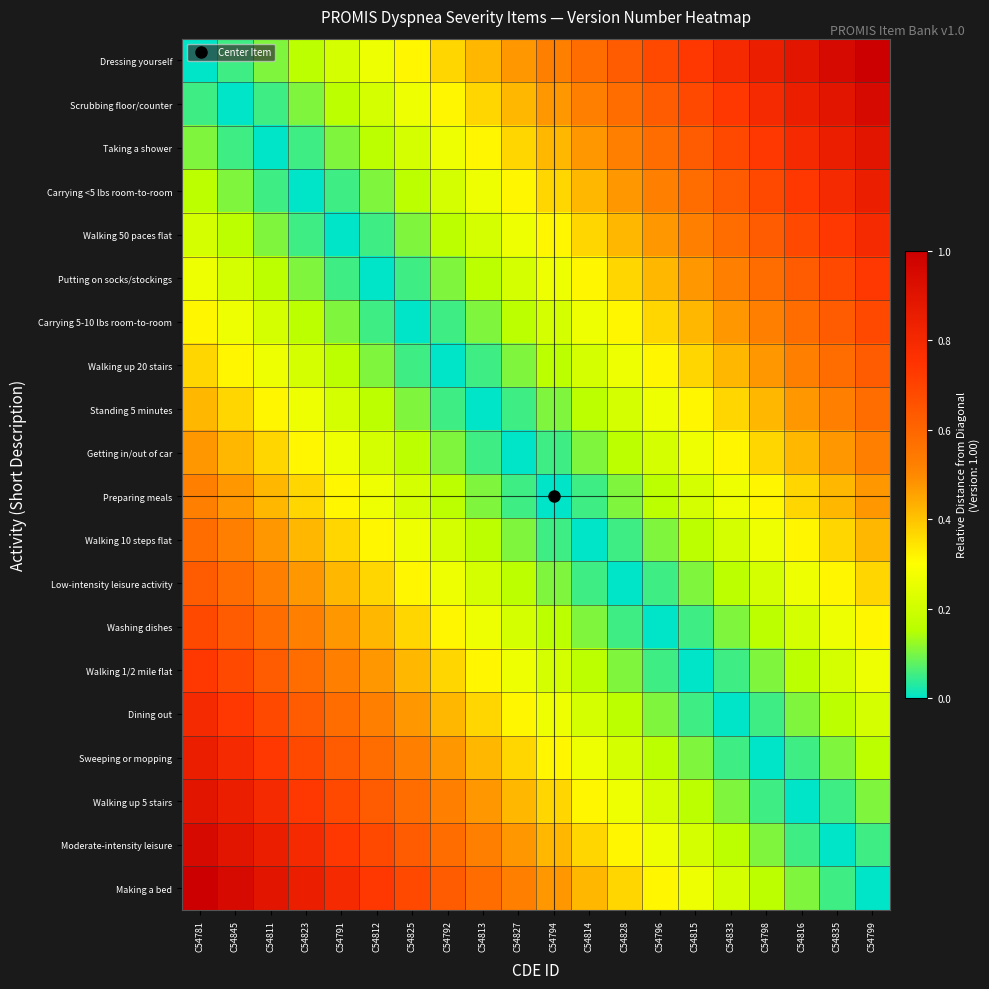

Which series has the largest total across all categories?

Dressing yourself